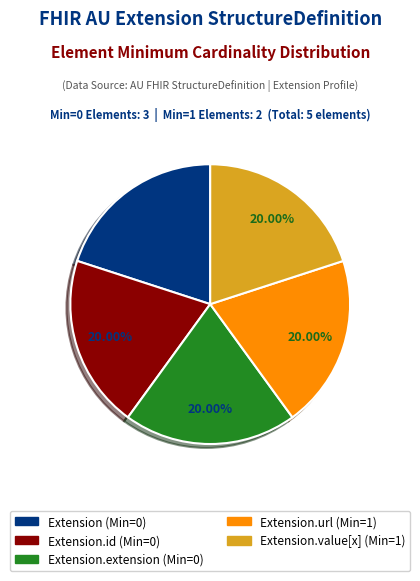

Is there any slice that represents more than half of the pie?

No